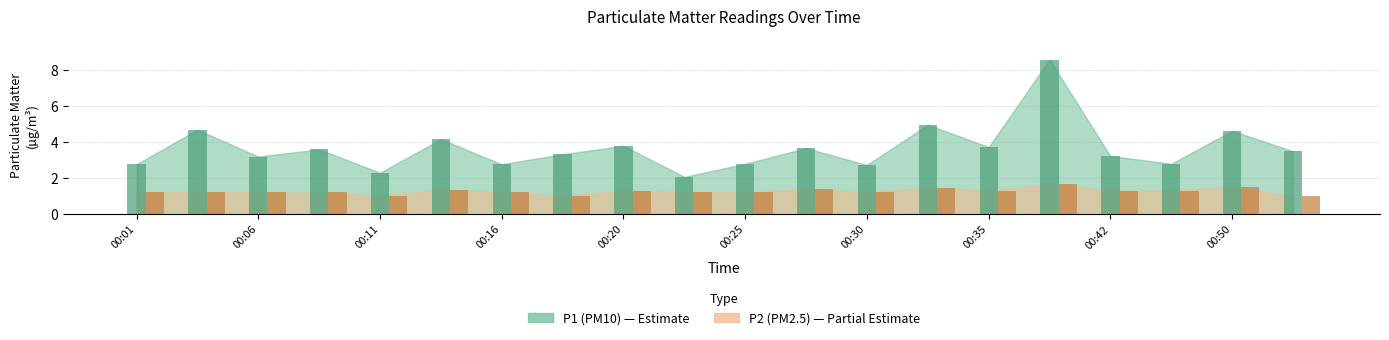

How many series are shown in this chart?

2